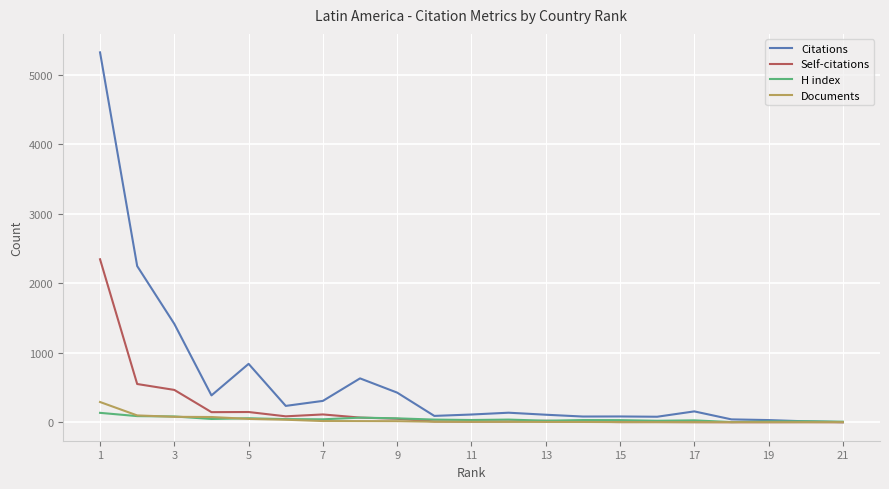

What is the greatest value displayed?

5322